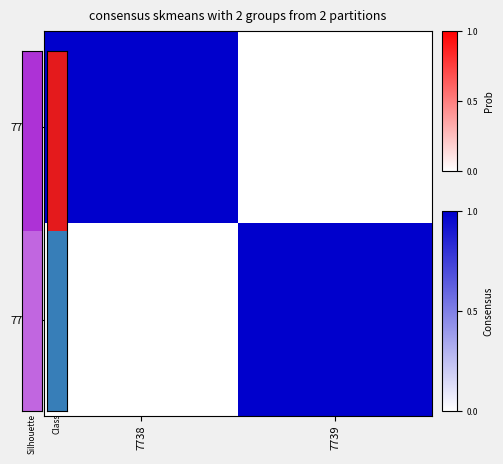

Reading left to right, transcribe all the data shown in this chart.

7738: 7738=1	7739=0
7739: 7738=0	7739=1